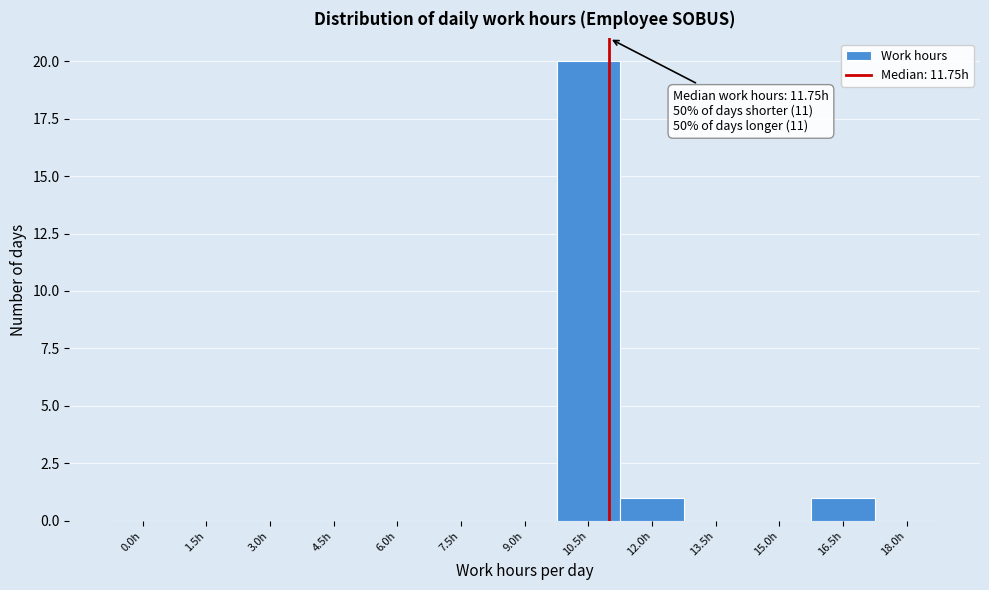

Reading left to right, extract all data points from this chart.

0.0h=0	1.5h=0	3.0h=0	4.5h=0	6.0h=0	7.5h=0	9.0h=0	10.5h=20	12.0h=1	13.5h=0	15.0h=0	16.5h=1	18.0h=0